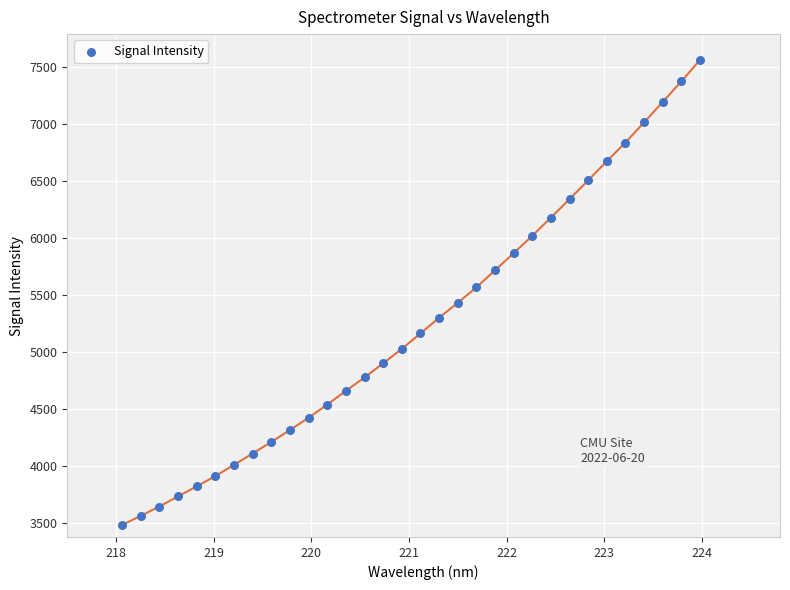

What is the range of X values (max minus min)?

5.9